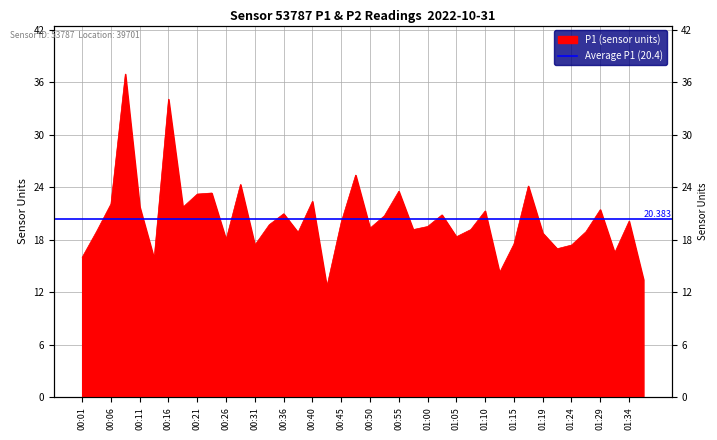

At which category does the data reach its first local valley?

00:14